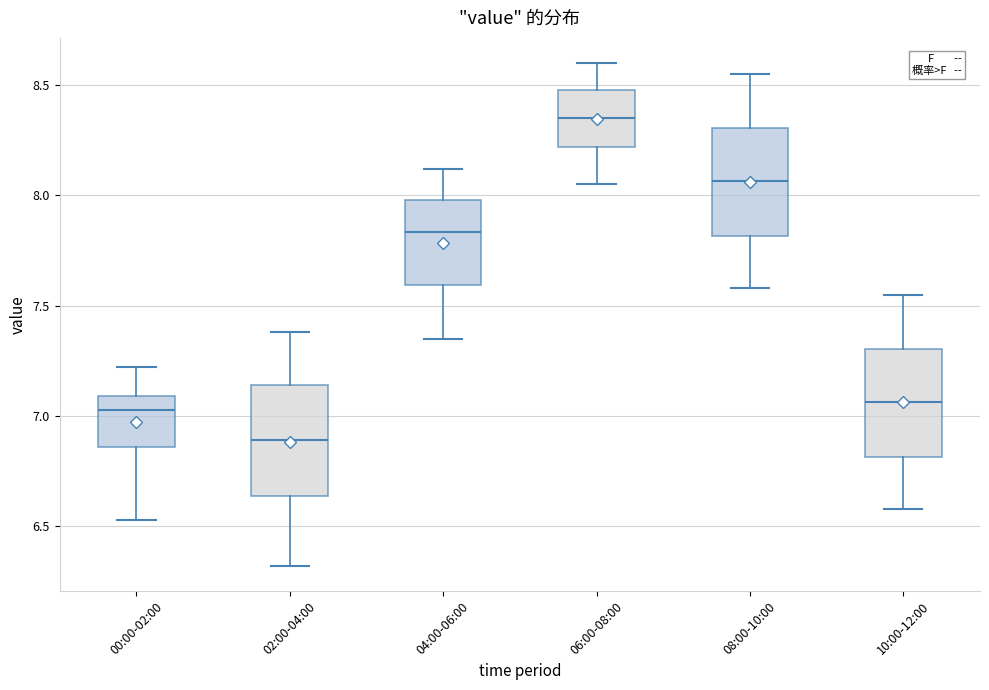

Reading left to right, transcribe this box plot: for each box, give where its median line is, the range the box spans, and where its two whiskers end, as read against the y-axis. The values are not printed on the chart, so give them approximately, as read against the axis.

00:00-02:00: median 7.05, box 6.85 to 7.10, whiskers 6.55 to 7.20
02:00-04:00: median 6.90, box 6.65 to 7.15, whiskers 6.30 to 7.40
04:00-06:00: median 7.85, box 7.60 to 8.00, whiskers 7.35 to 8.10
06:00-08:00: median 8.35, box 8.20 to 8.50, whiskers 8.05 to 8.60
08:00-10:00: median 8.05, box 7.80 to 8.30, whiskers 7.60 to 8.55
10:00-12:00: median 7.05, box 6.80 to 7.30, whiskers 6.60 to 7.55